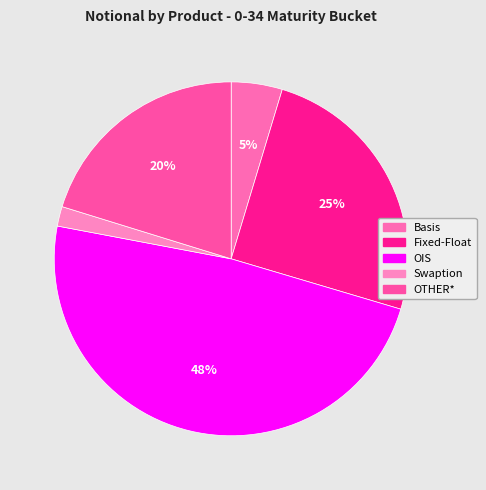

What percentage do Fixed-Float and OIS together represent?

73.3%